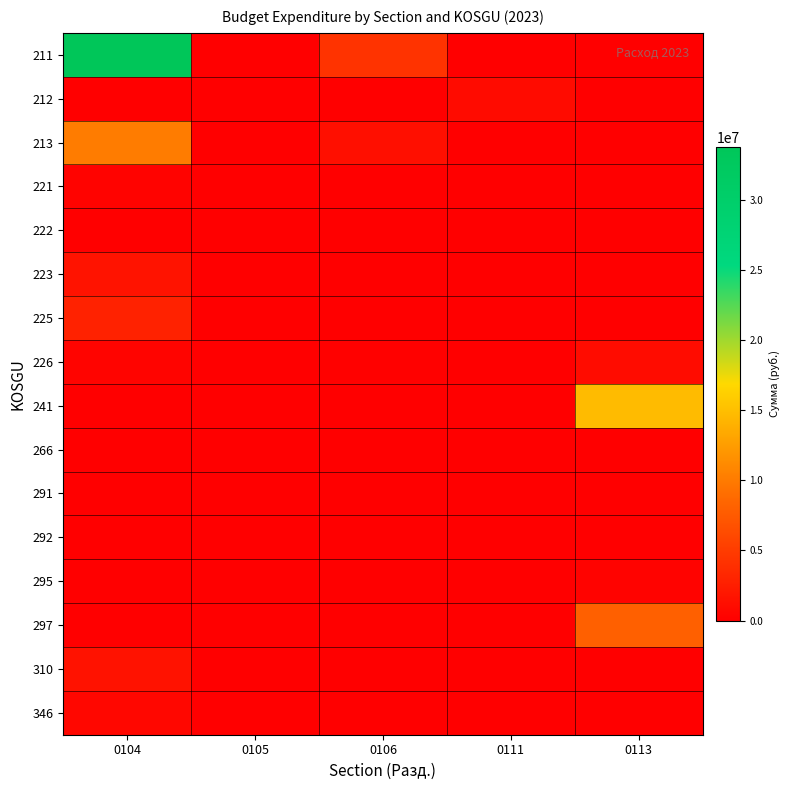

Reading left to right, what are all the values shown in this chart?

211: 0104=33794977.1	0105=0.0	0106=4313459.0	0111=0.0	0113=0.0
212: 0104=300.0	0105=0.0	0106=1000.0	0111=952776.0	0113=0.0
213: 0104=10131672.9	0105=0.0	0106=1293726.9	0111=0.0	0113=0.0
221: 0104=315000.0	0105=0.0	0106=4500.0	0111=0.0	0113=0.0
222: 0104=4605.8	0105=0.0	0106=0.0	0111=0.0	0113=0.0
223: 0104=1633700.0	0105=0.0	0106=0.0	0111=0.0	0113=0.0
225: 0104=2878200.0	0105=0.0	0106=19000.0	0111=0.0	0113=0.0
226: 0104=436694.2	0105=2700.0	0106=132090.0	0111=0.0	0113=1086869.7
241: 0104=0.0	0105=0.0	0106=0.0	0111=0.0	0113=14757965.0
266: 0104=40450.0	0105=0.0	0106=14214.1	0111=0.0	0113=0.0
291: 0104=57000.0	0105=0.0	0106=0.0	0111=0.0	0113=0.0
292: 0104=0.0	0105=0.0	0106=0.0	0111=0.0	0113=0.0
295: 0104=0.0	0105=0.0	0106=0.0	0111=0.0	0113=320000.0
297: 0104=0.0	0105=0.0	0106=0.0	0111=0.0	0113=7995620.0
310: 0104=1537286.0	0105=0.0	0106=86190.0	0111=0.0	0113=0.0
346: 0104=637764.0	0105=0.0	0106=37220.0	0111=0.0	0113=0.0